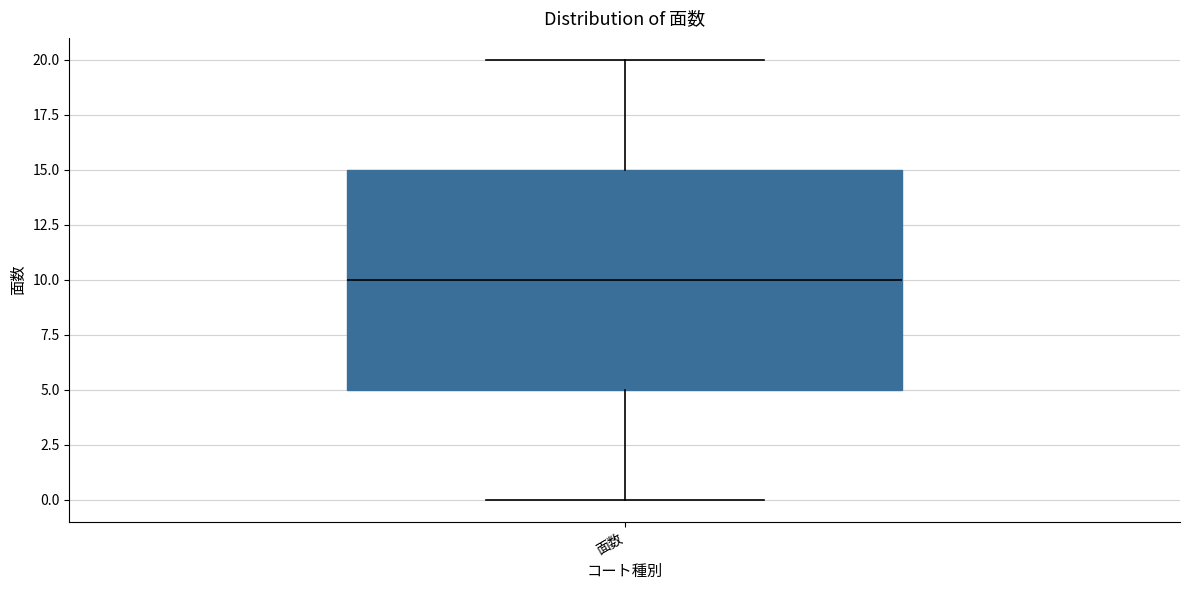

Read this box plot against the y-axis: the position of the median line, the range covered by the box, and the ends of both whiskers. The values are not printed on the chart, so give them approximately, as read against the axis.

median 10, box 5 to 15, whiskers 0 to 20